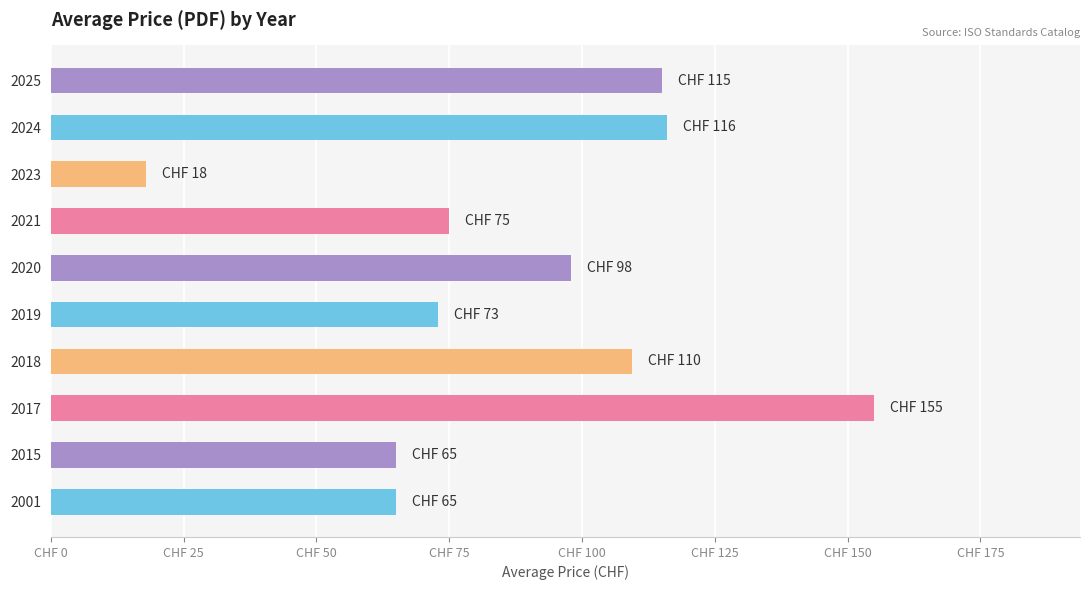

Are the bars horizontal?

Yes